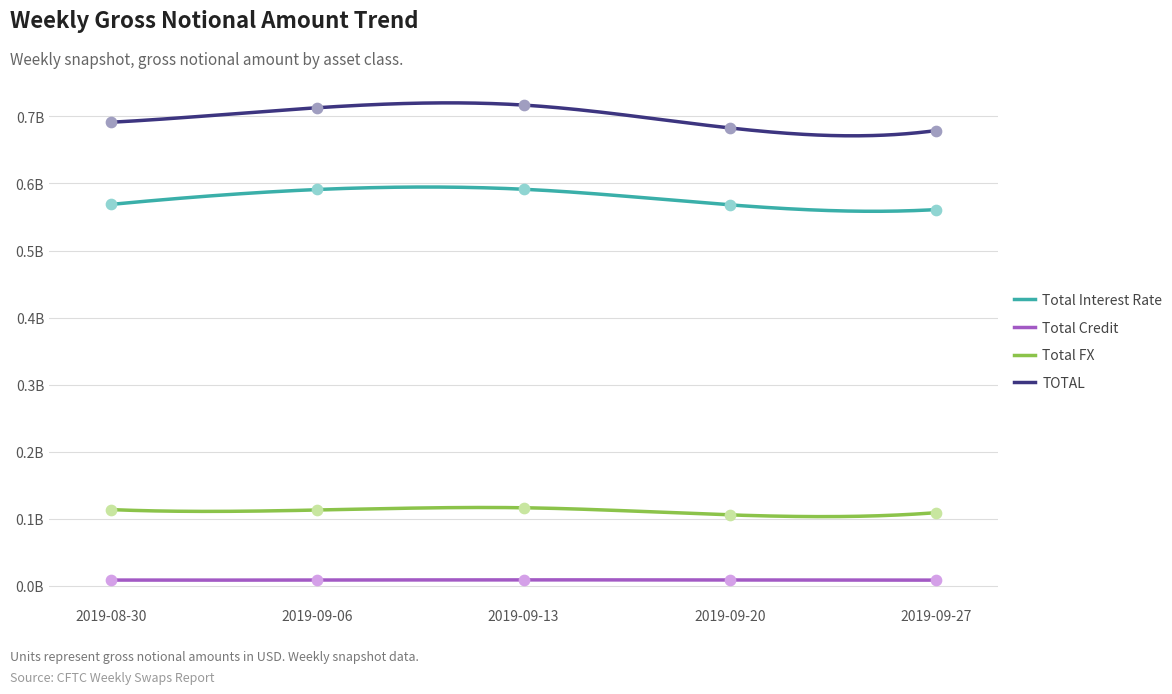

What is the total value across all series at 2019-08-30?

1382498682